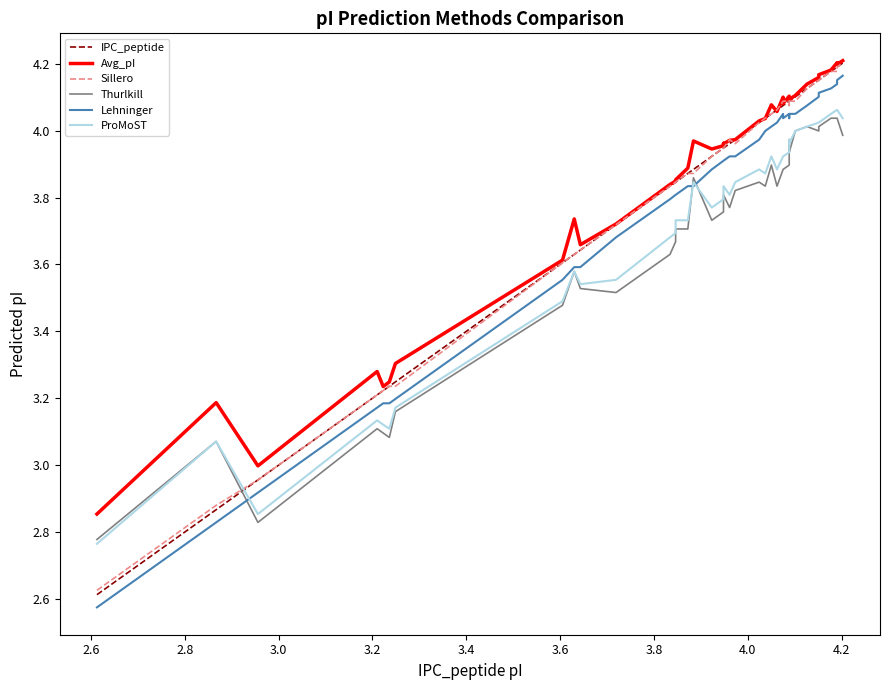

What is the difference between the second highest and second lowest values in the Thurlkill series?

1.2